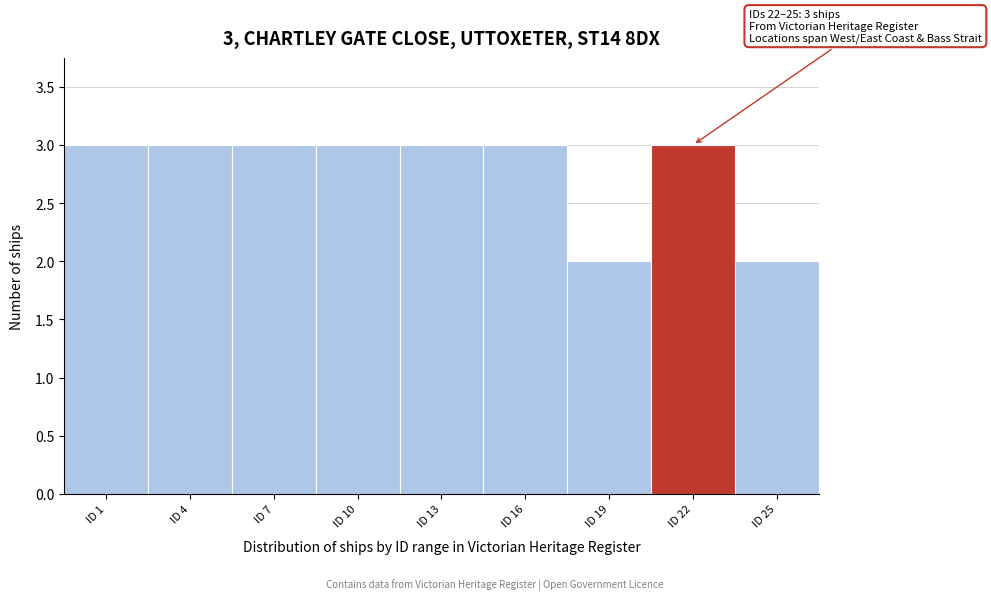

Reading right to left, transcribe all the data shown in this chart.

ID 25=2	ID 22=3	ID 19=2	ID 16=3	ID 13=3	ID 10=3	ID 7=3	ID 4=3	ID 1=3